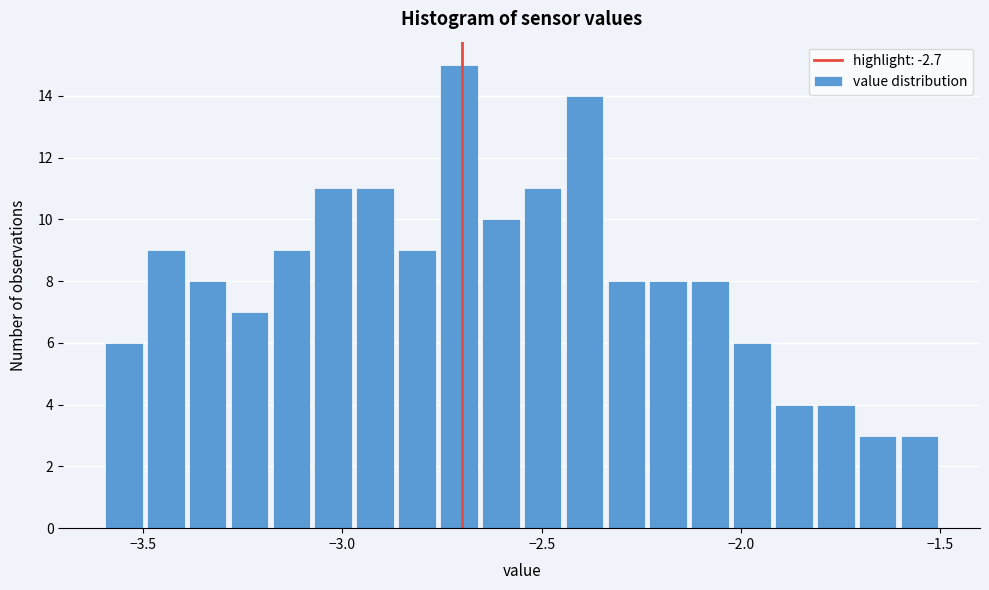

Around what value on the x-axis is the tallest bar? Give the approximate position of its centre, as read against the axis.

-2.70